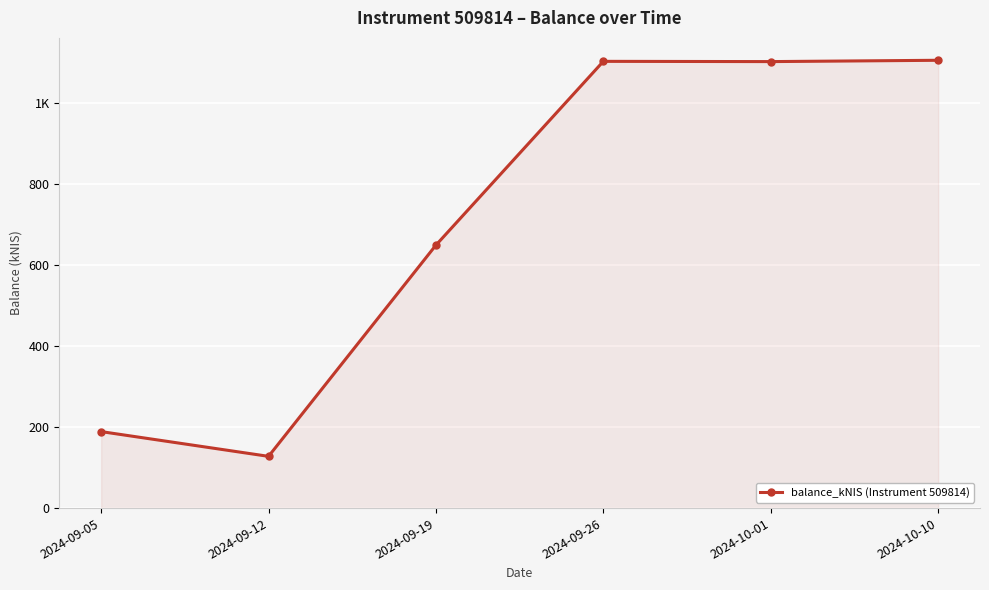

What is the ratio of the value at 2024-09-19 to the value at 2024-09-12?

5.1